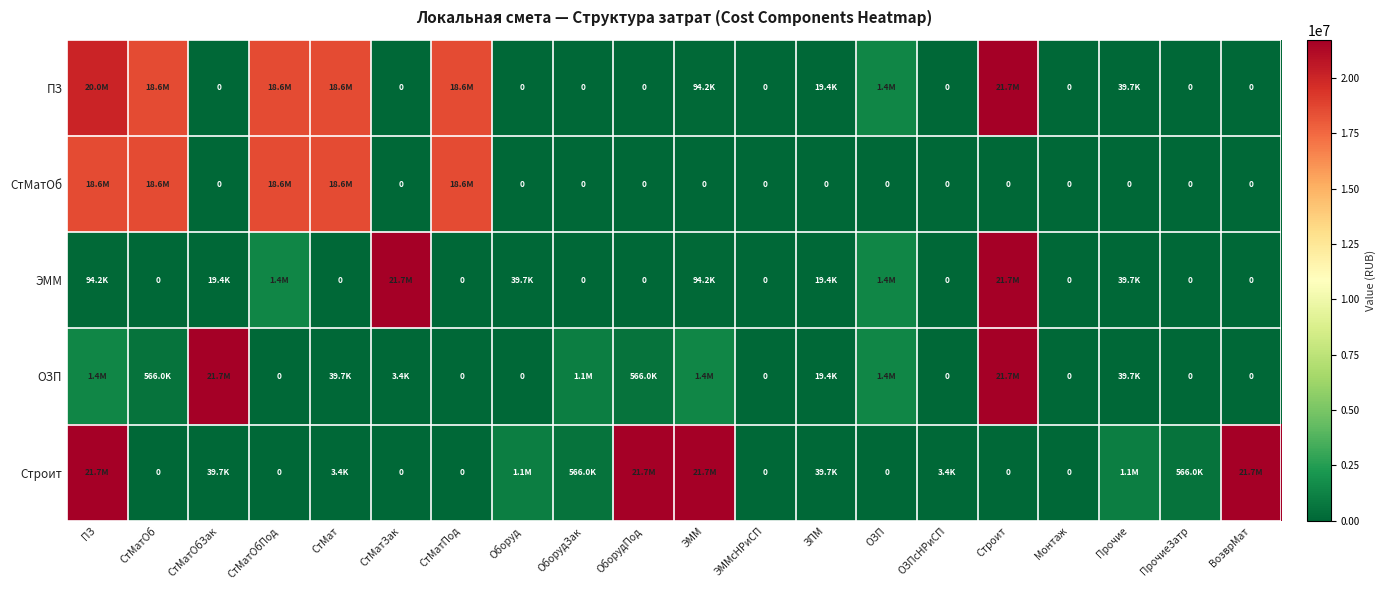

At which label does СтМатОб reach its minimum?

СтМатОбЗак